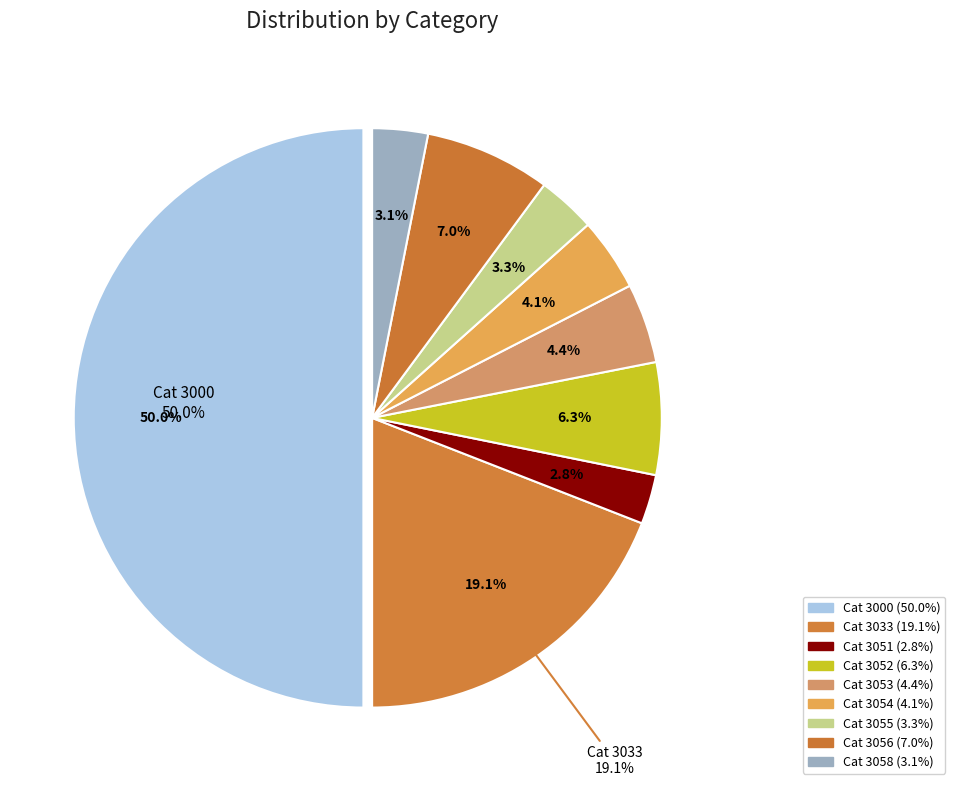

Count the number of slices in the pie.

9